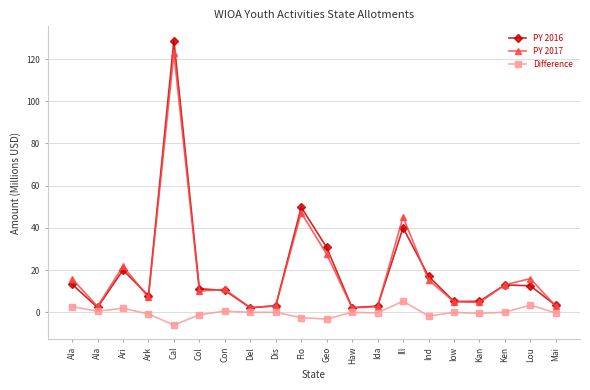

Between Del and Geo, which series saw the biggest shift?

PY 2016